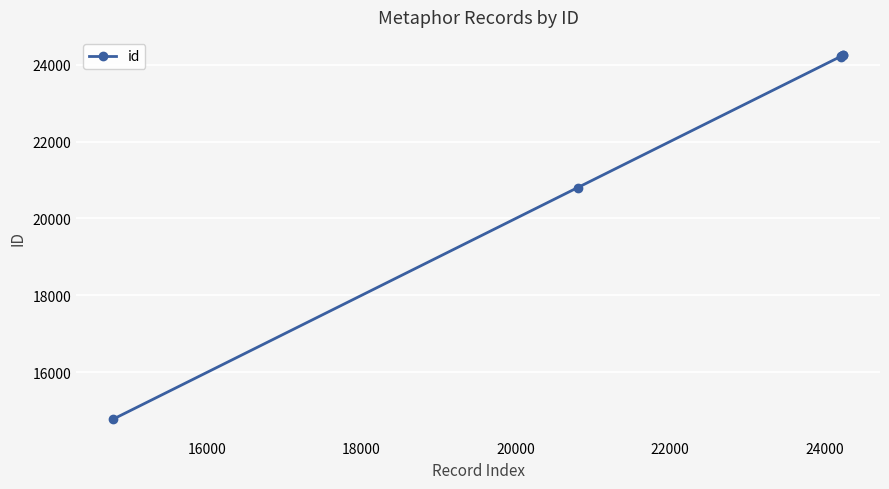

True or false: the data has more than 2 interior local peaks.

False